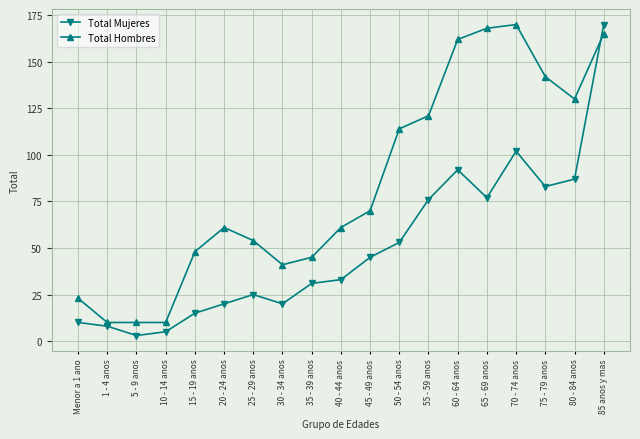

True or false: Total Hombres has more than 0 interior local peaks.

True